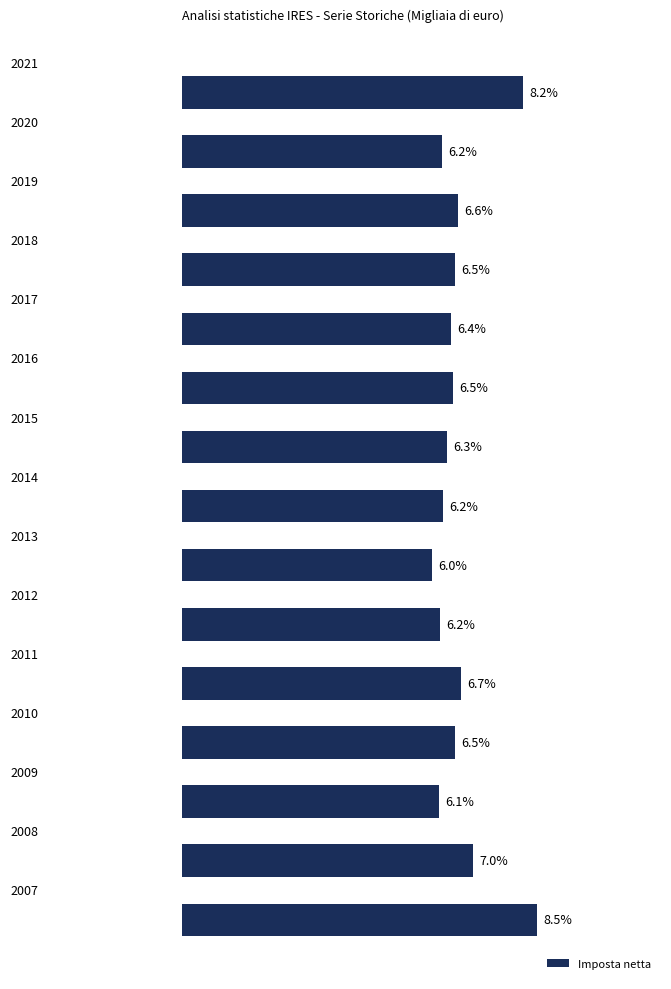

Are the bars horizontal?

Yes